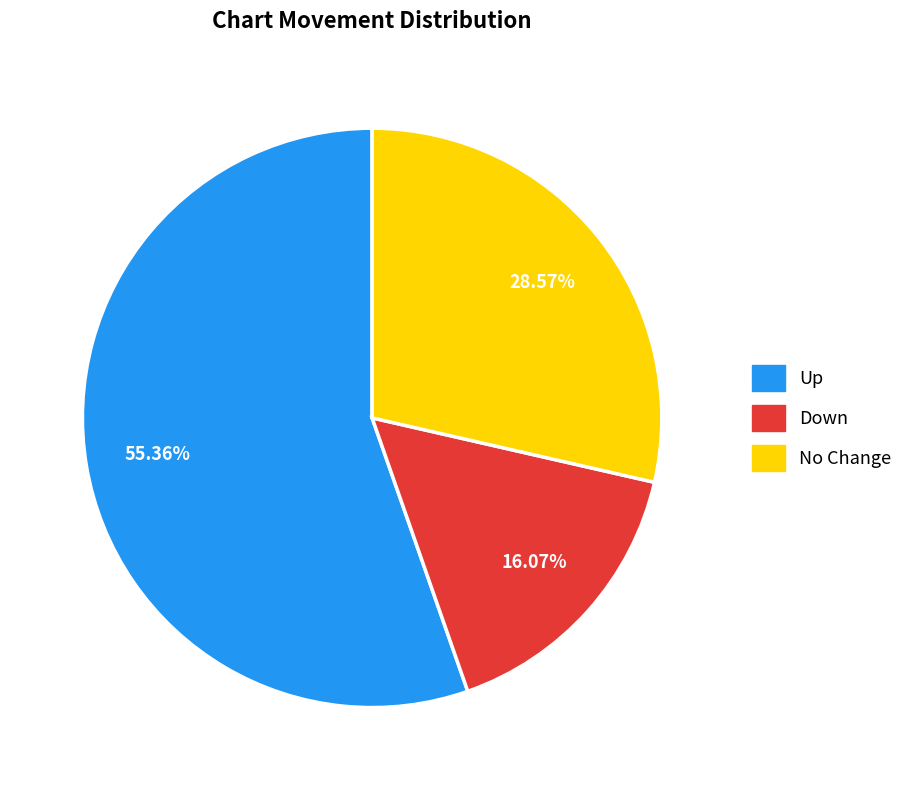

Does any single category account for the majority?

Yes